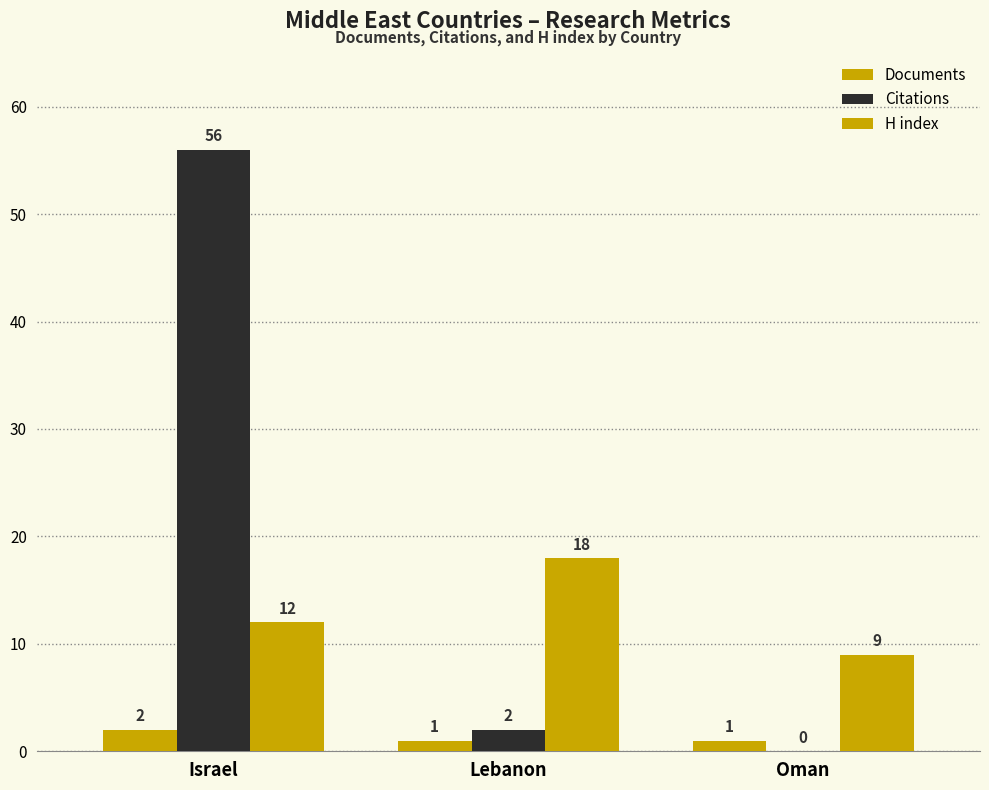

How many Documents values are between 1 and 2?

3